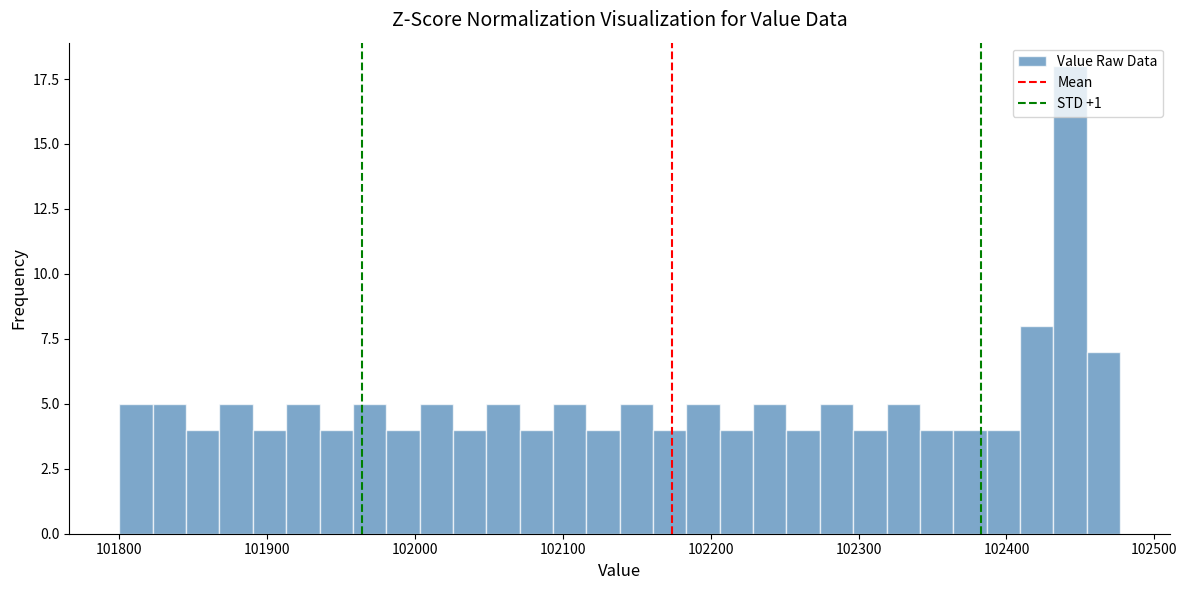

Read against the x-axis, roughly where is the centre of the tallest bar?

102440